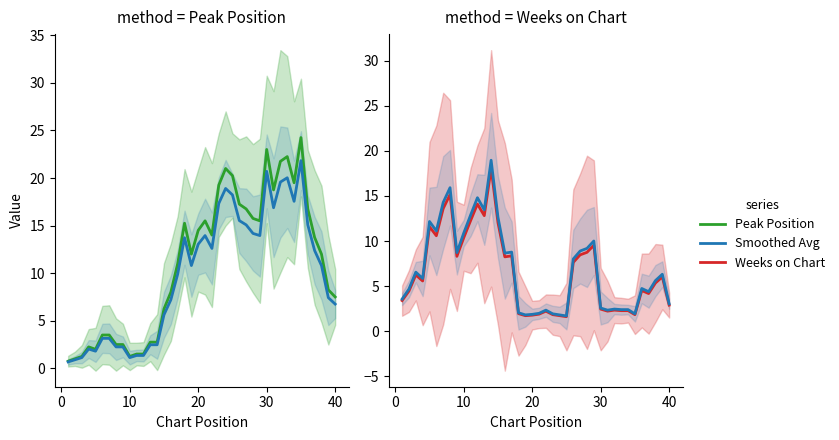

What is the highest value of the Weeks on Chart series?

18.1